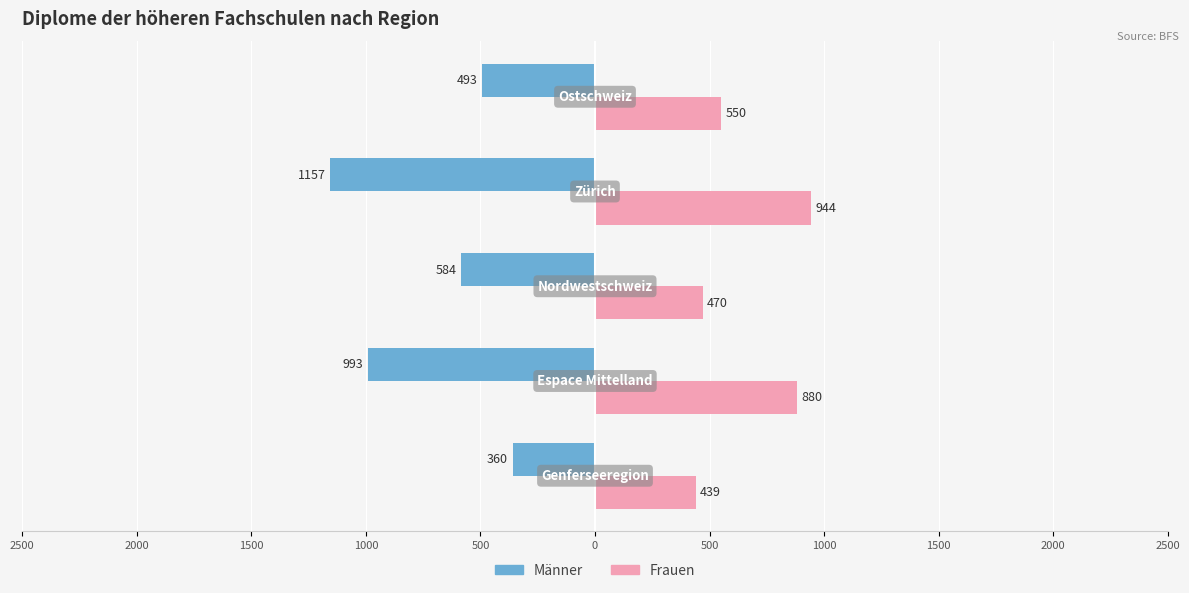

What are all the series names shown in the legend?

Männer, Frauen